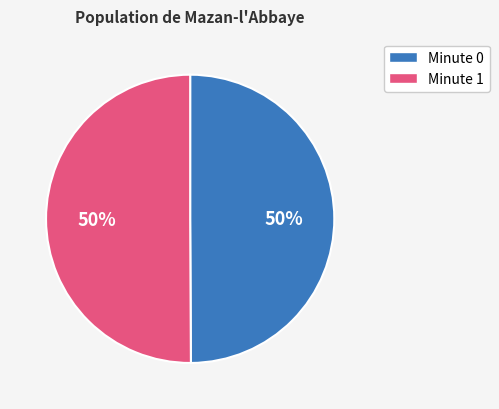

Does any single category account for the majority?

No